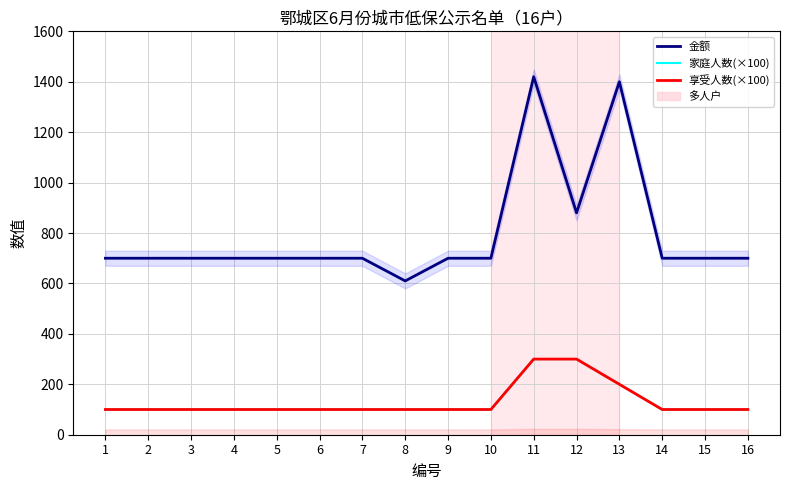

True or false: 家庭人数(×100) has more than 1 interior local peaks.

False